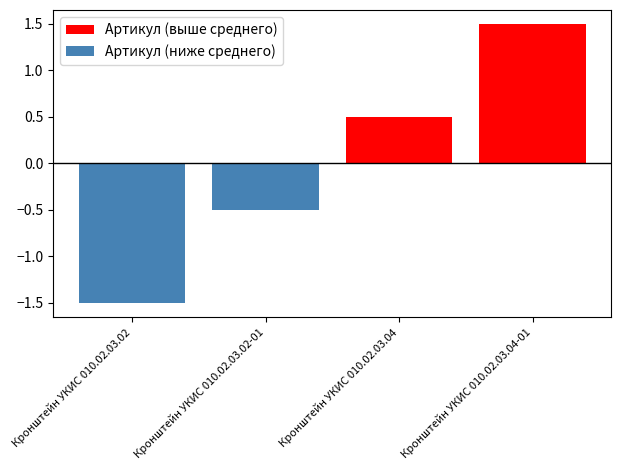

Reading left to right, transcribe all the data shown in this chart.

Артикул (выше среднего): 0.0	0.0	0.5	1.5
Артикул (ниже среднего): -1.5	-0.5	0.0	0.0